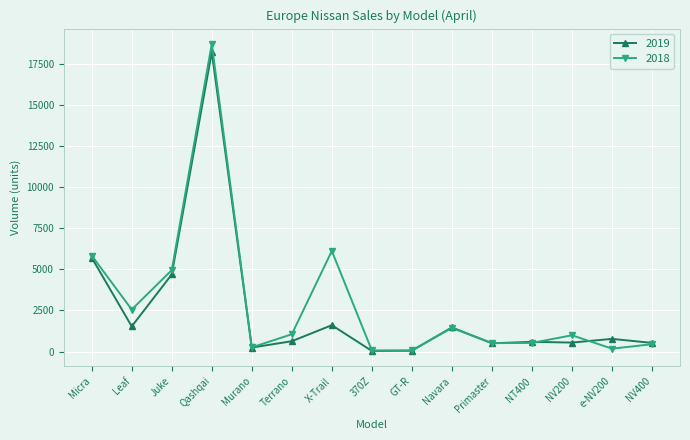

What is the difference between the highest and lowest values at Qashqai?

499